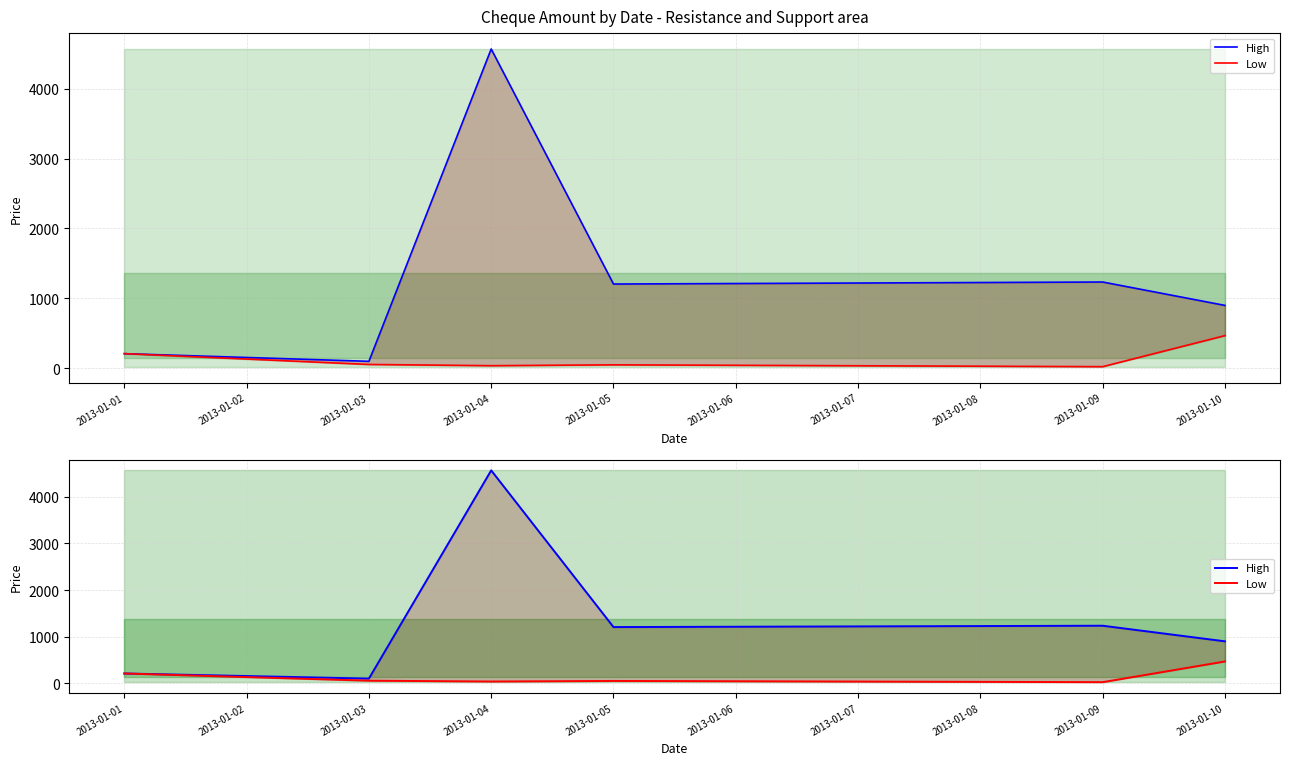

What is the minimum value for Low?

24.0